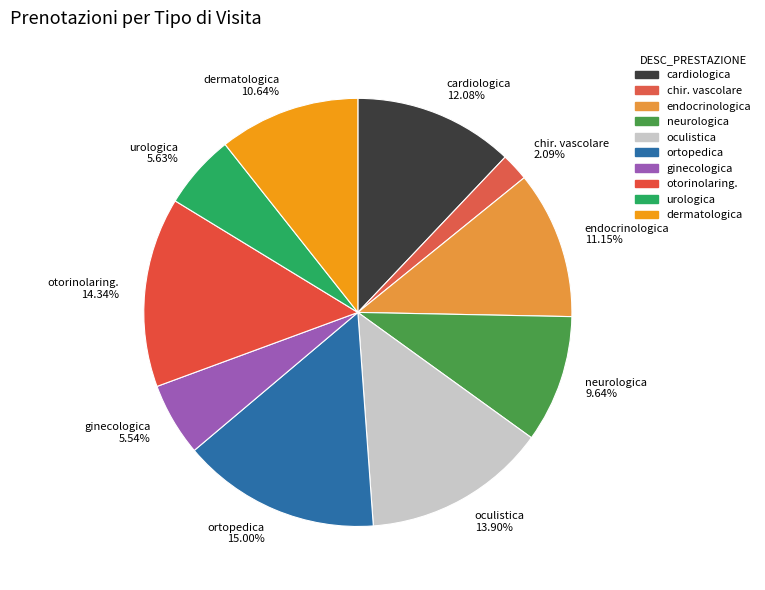

Which category has the biggest portion of the pie?

ortopedica